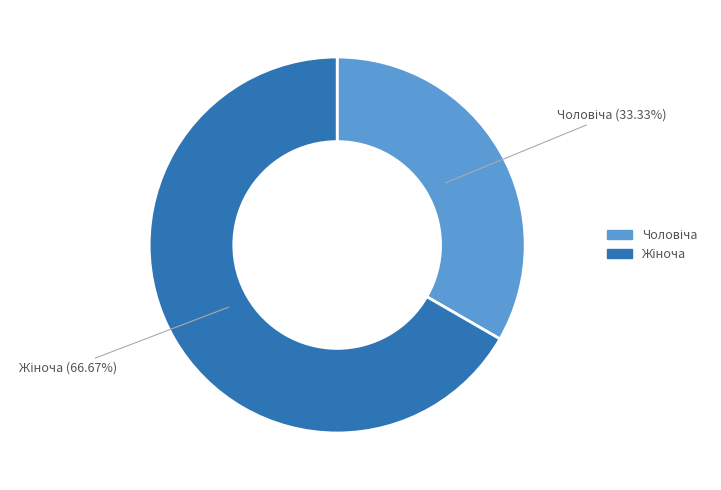

Is there any slice that represents more than half of the pie?

Yes